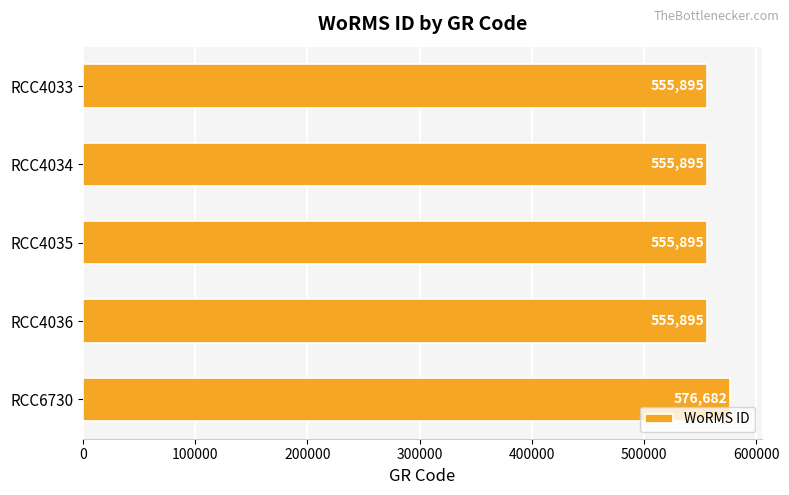

What is the value of the 3rd bar from the top?

555895